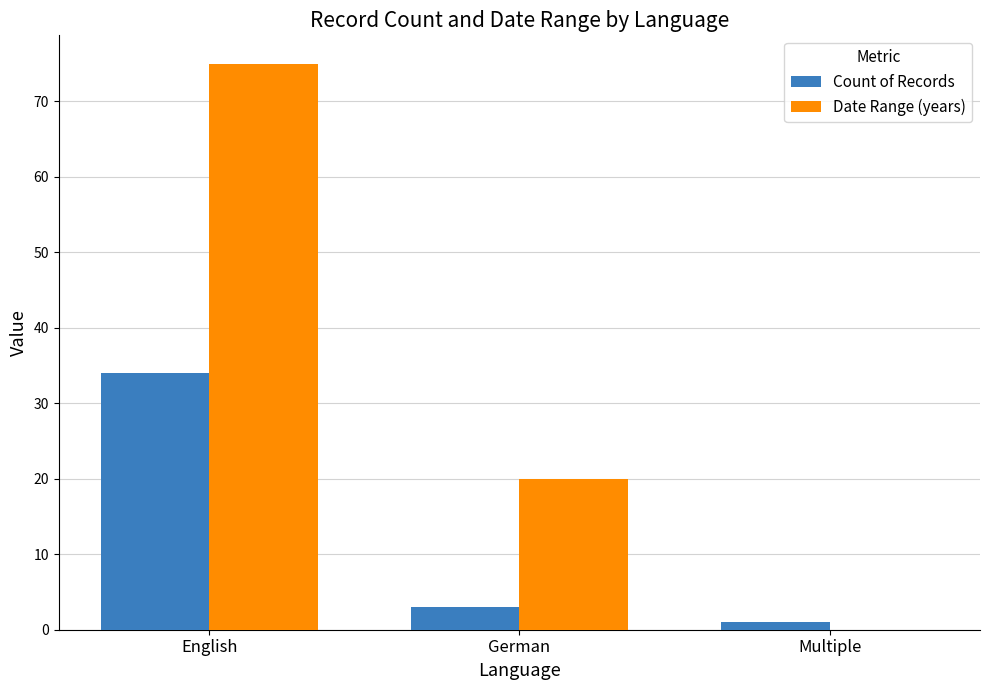

Which series changed the most between German and Multiple?

Date Range (years)